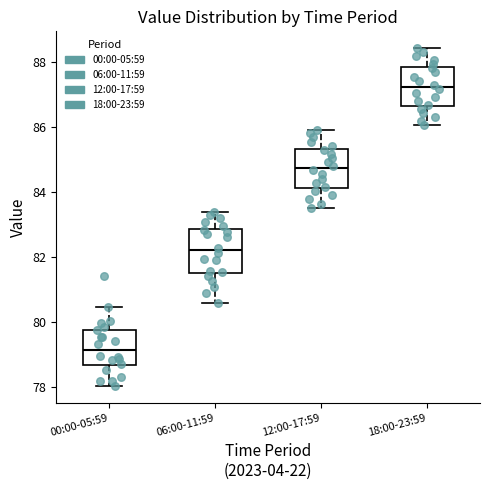

Where does the median line of the box for 06:00-11:59 sit on the y-axis? The values are not printed on the chart, so give them approximately, as read against the axis.

82.2